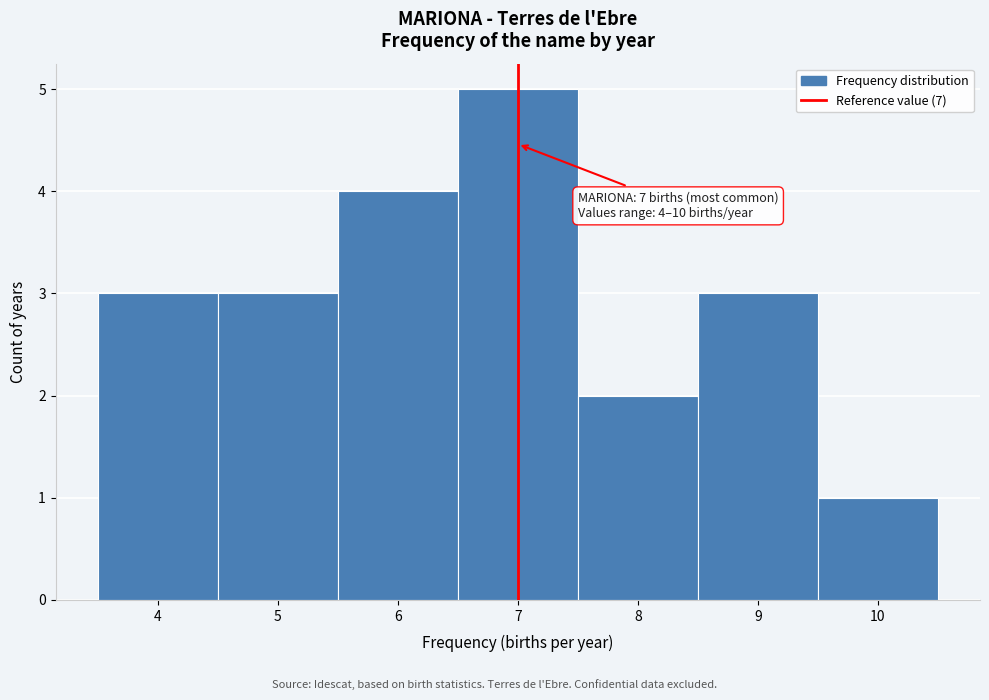

Which range on the x-axis has the tallest bar?

6.5 to 7.5